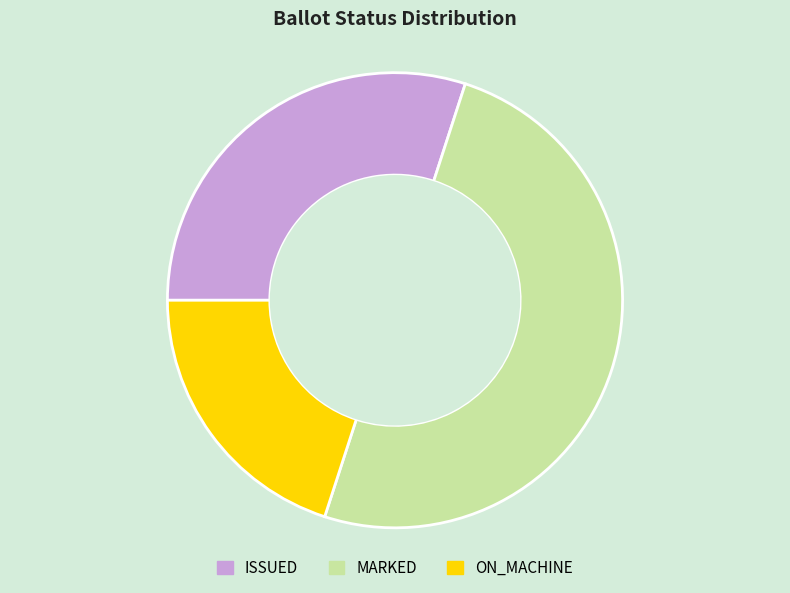

Is it true that ON_MACHINE is 26% of the pie?

False